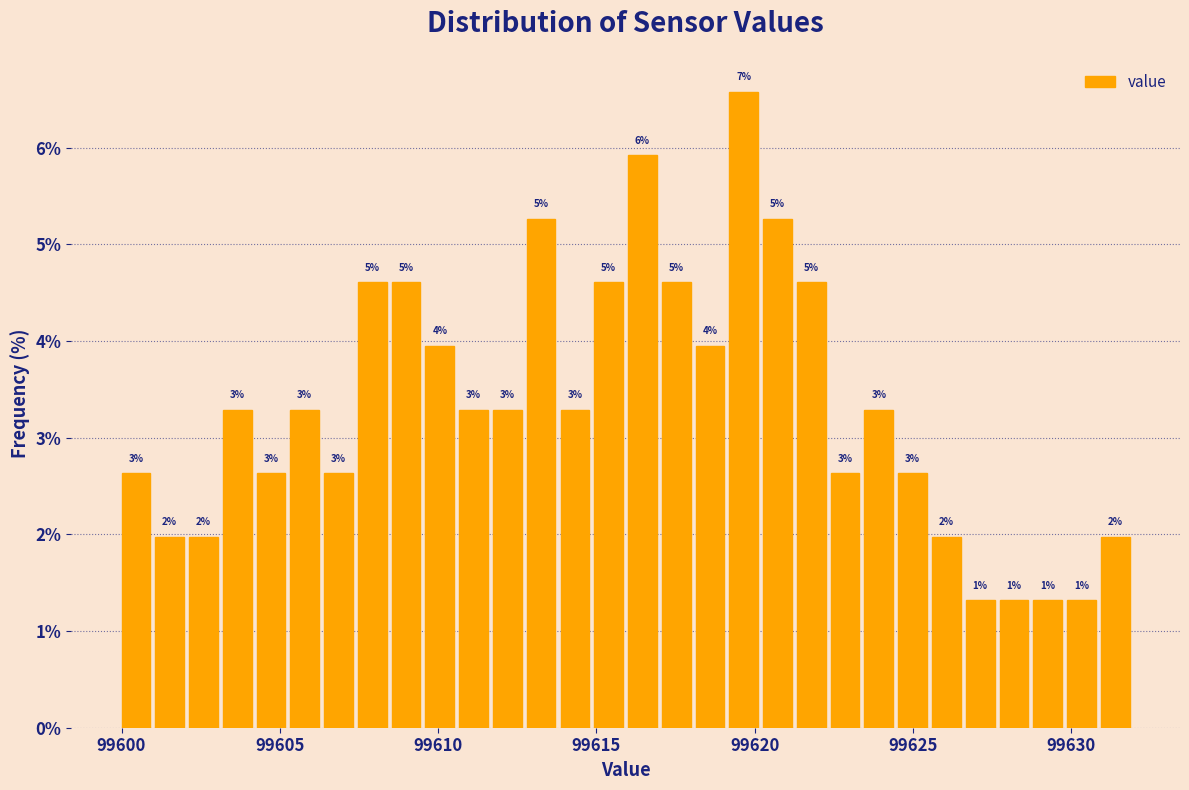

Read against the x-axis, roughly where is the centre of the tallest bar?

99619.5